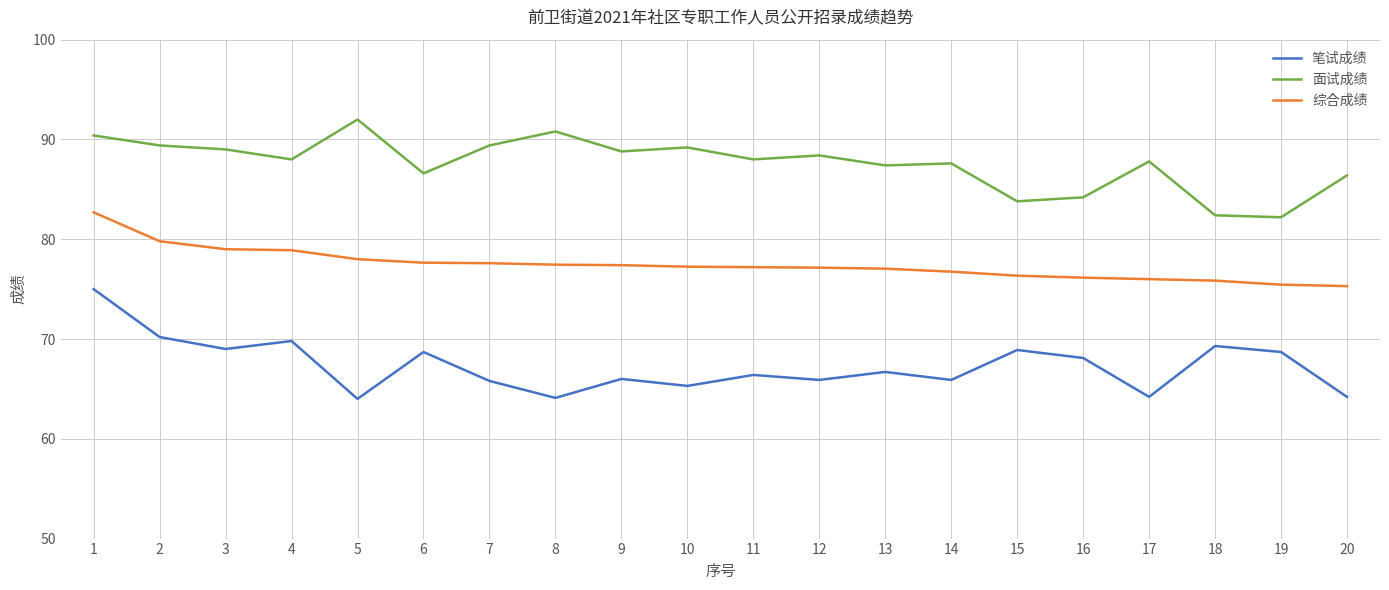

The 综合成绩 series shows 76.8 at 14. True or false?

True